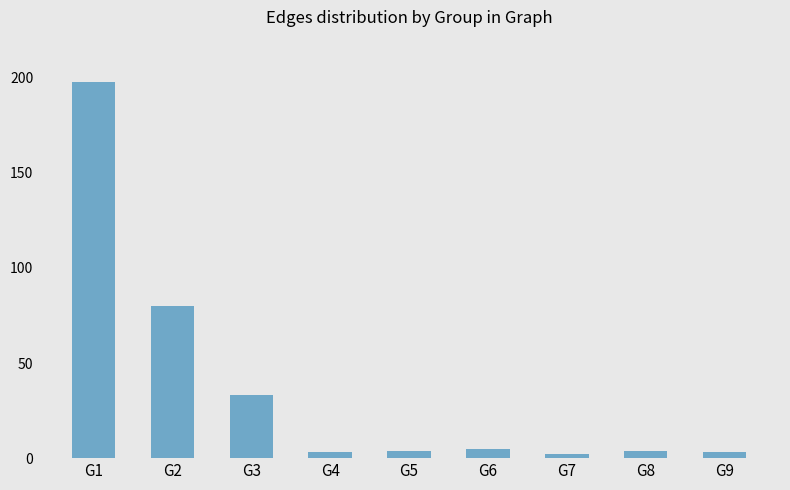

What is the change in value from G8 to G9?

-1